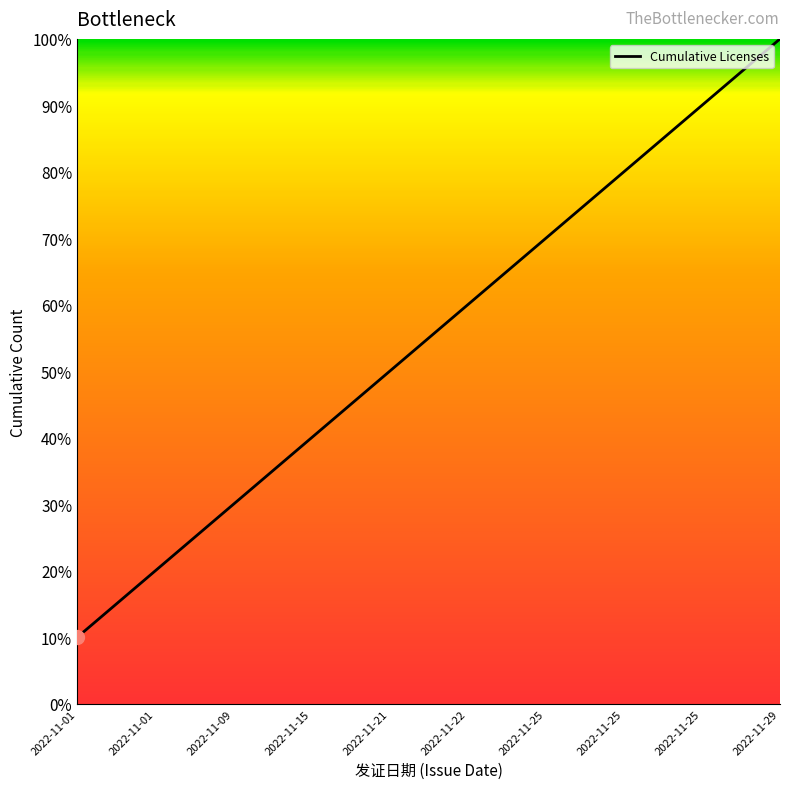

Does the chart have visible grid lines?

No